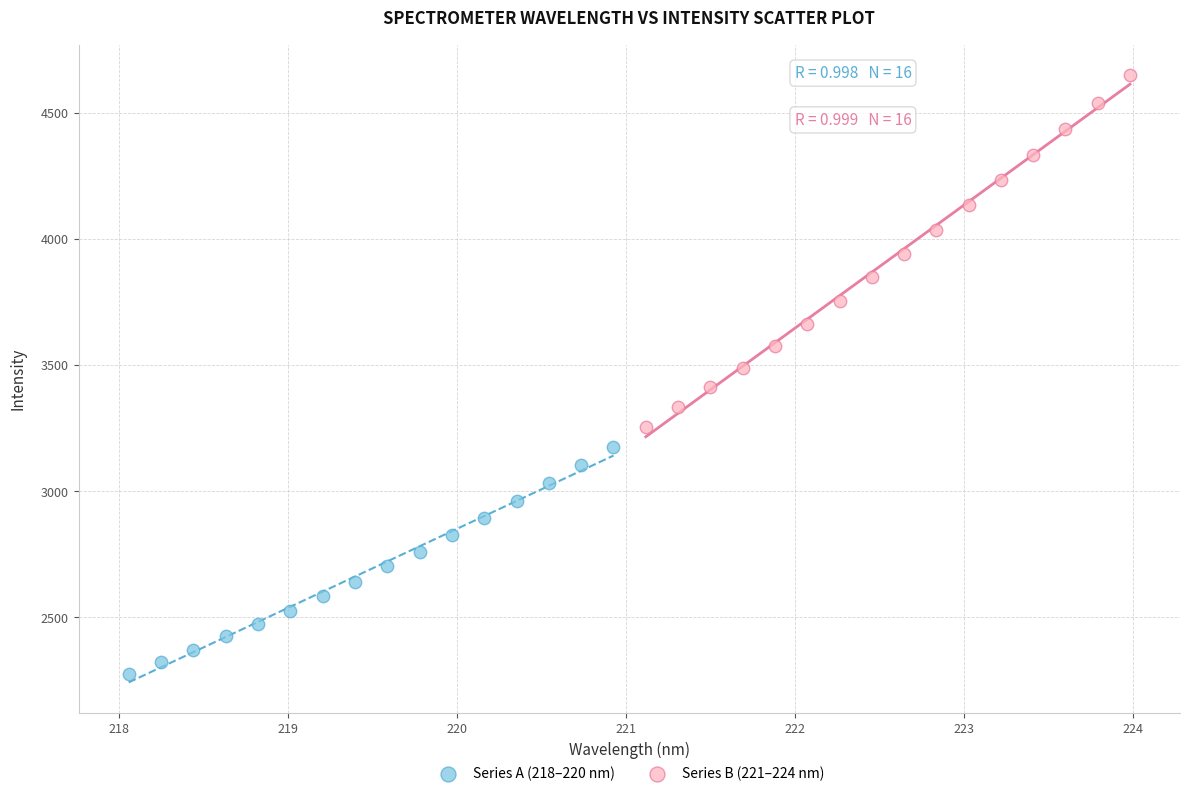

Which series reaches the minimum Y coordinate?

Series A (218–220 nm)